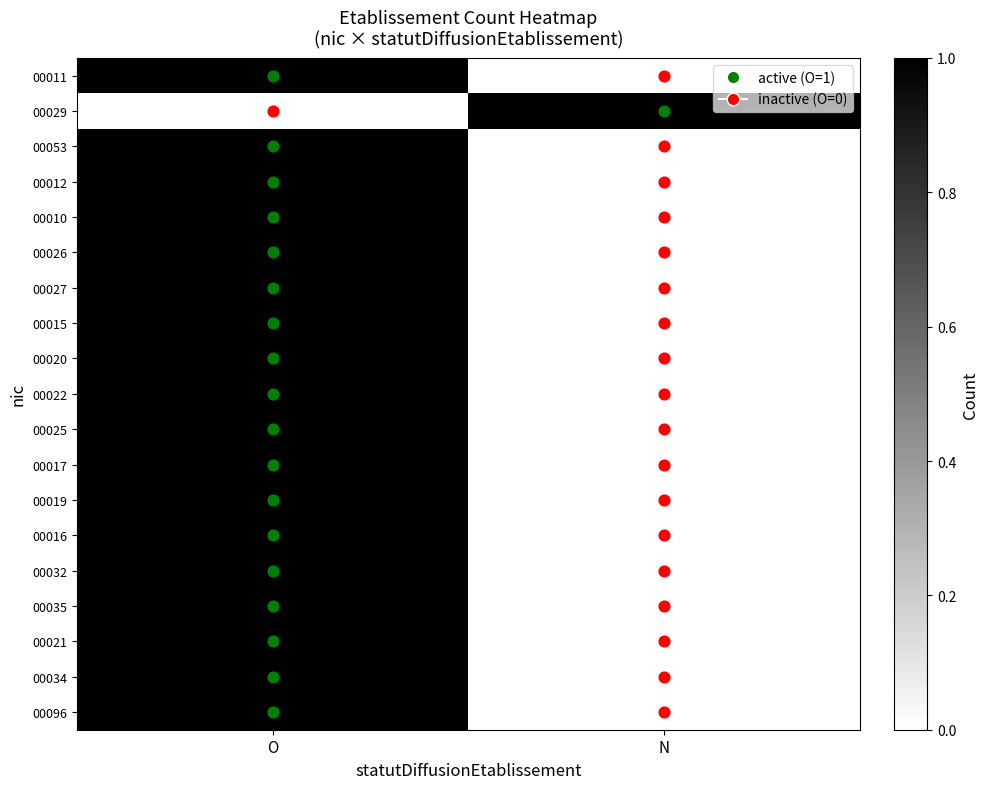

Reading left to right, transcribe all the data shown in this chart.

00011: O=1	N=0
00029: O=0	N=1
00053: O=1	N=0
00012: O=1	N=0
00010: O=1	N=0
00026: O=1	N=0
00027: O=1	N=0
00015: O=1	N=0
00020: O=1	N=0
00022: O=1	N=0
00025: O=1	N=0
00017: O=1	N=0
00019: O=1	N=0
00016: O=1	N=0
00032: O=1	N=0
00035: O=1	N=0
00021: O=1	N=0
00034: O=1	N=0
00096: O=1	N=0